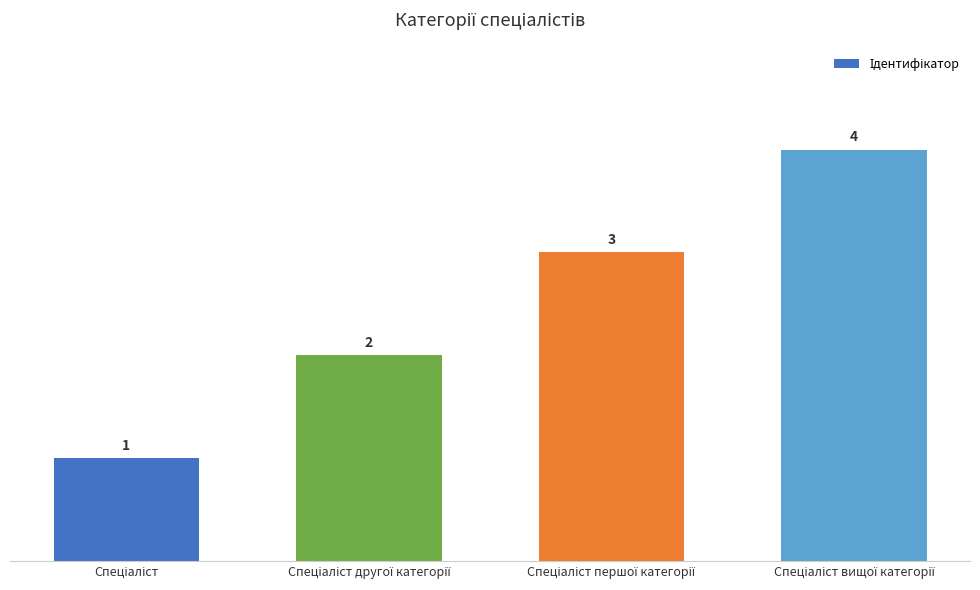

How many values are between 2 and 4?

3